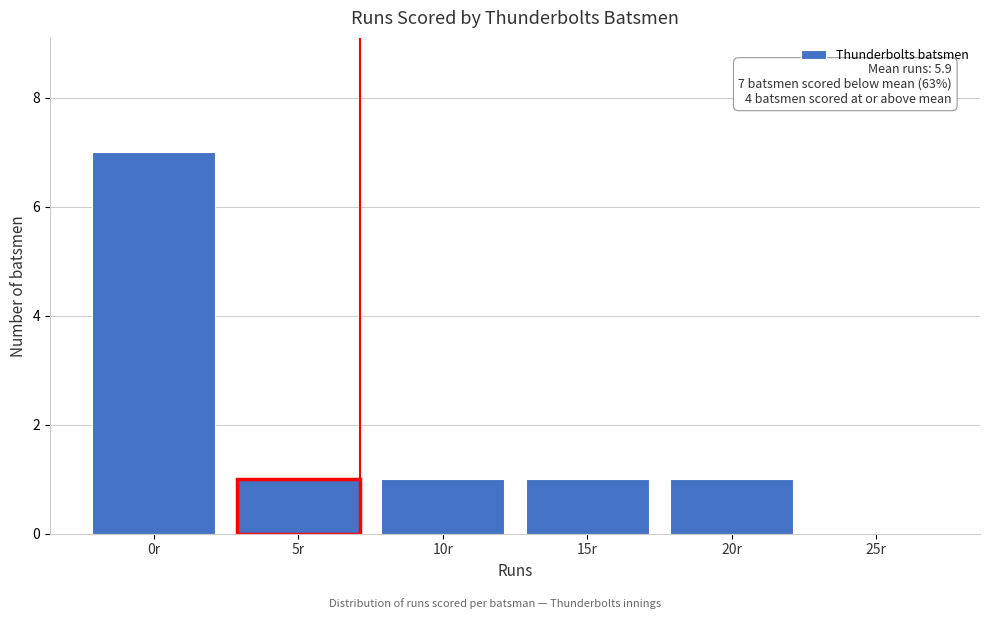

Reading left to right, transcribe all the data shown in this chart.

0r=7	5r=1	10r=1	15r=1	20r=1	25r=0